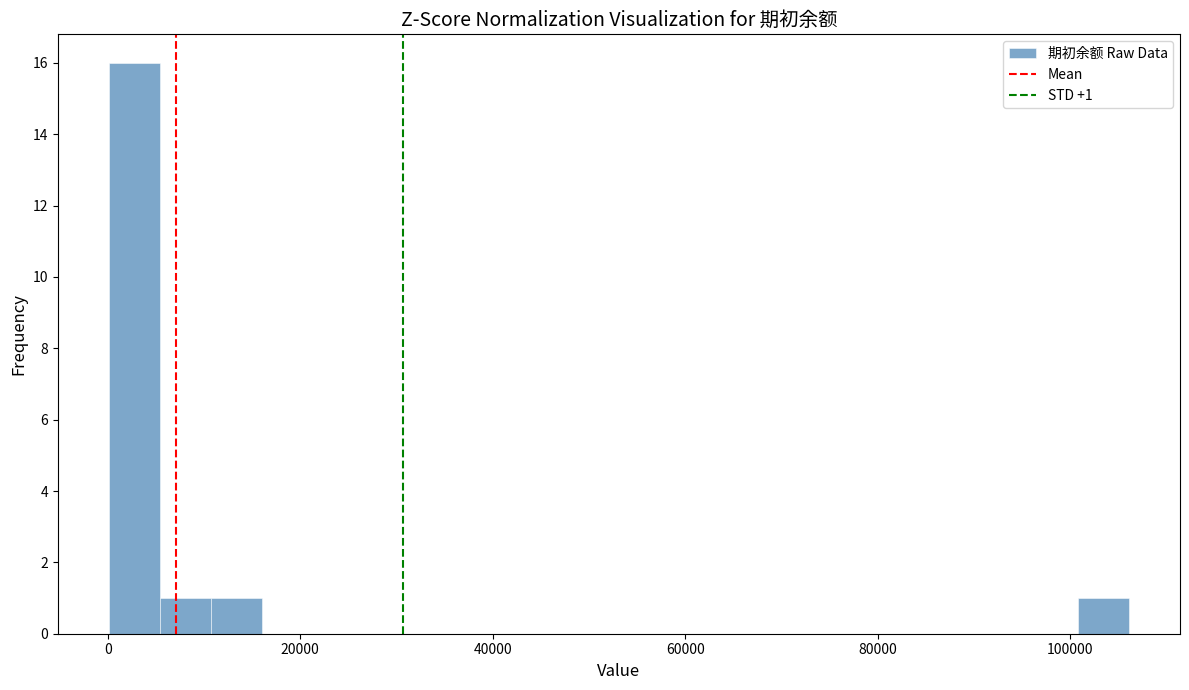

Around what value on the x-axis is the tallest bar? Give the approximate position of its centre, as read against the axis.

2000